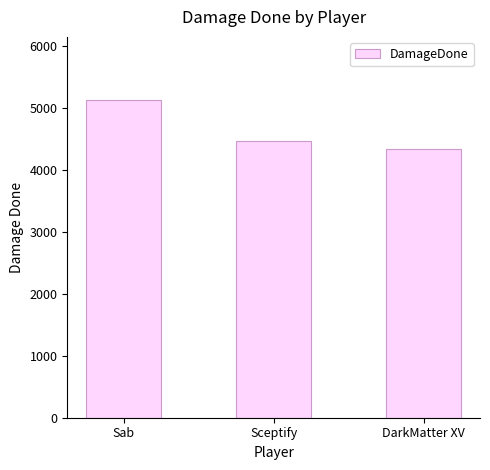

At which label does the data first exceed 4471?

Sab